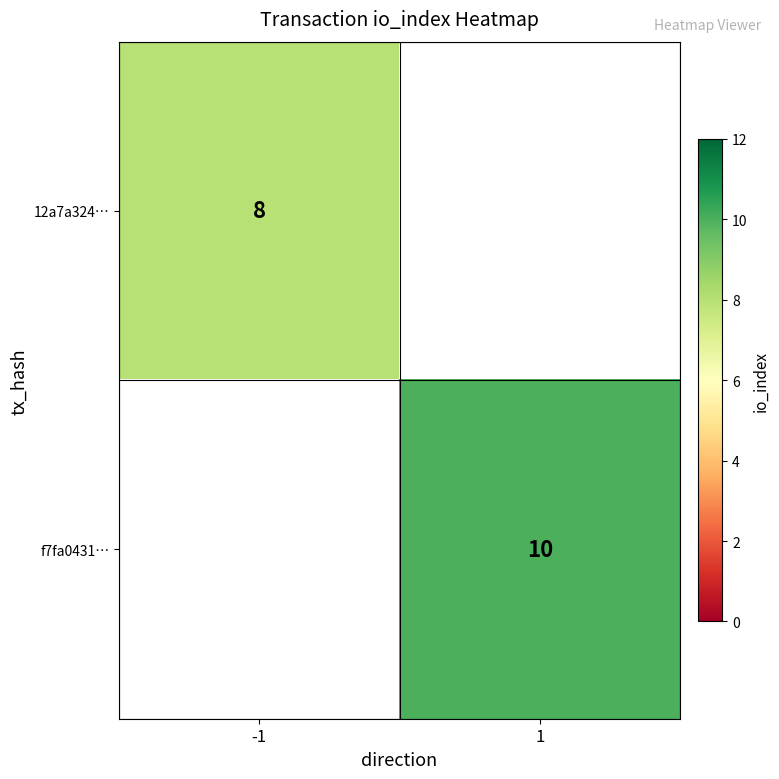

What is the smallest value displayed?

8.0